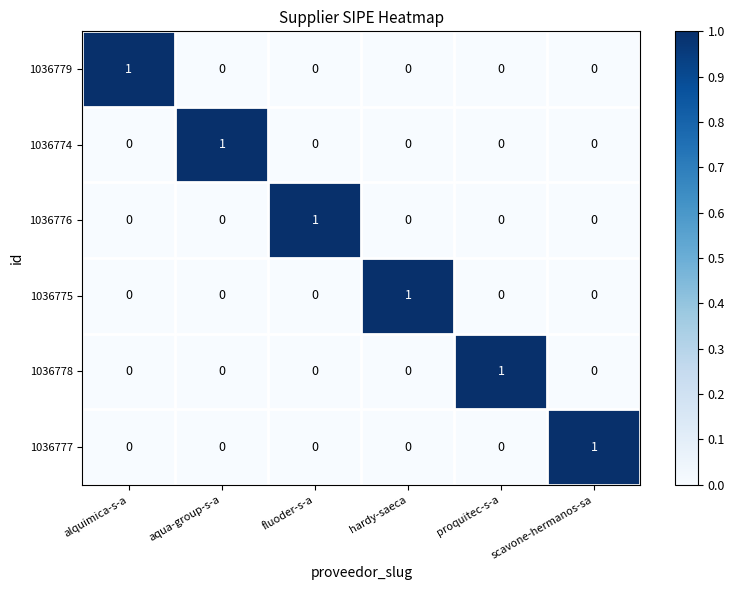

True or false: 1036779 has a value of 1 at alquimica-s-a.

True